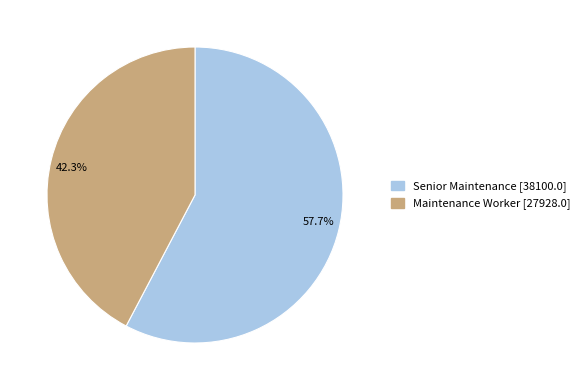

What is the ratio of the value at 57.7% to the value at 42.3%?

1.4